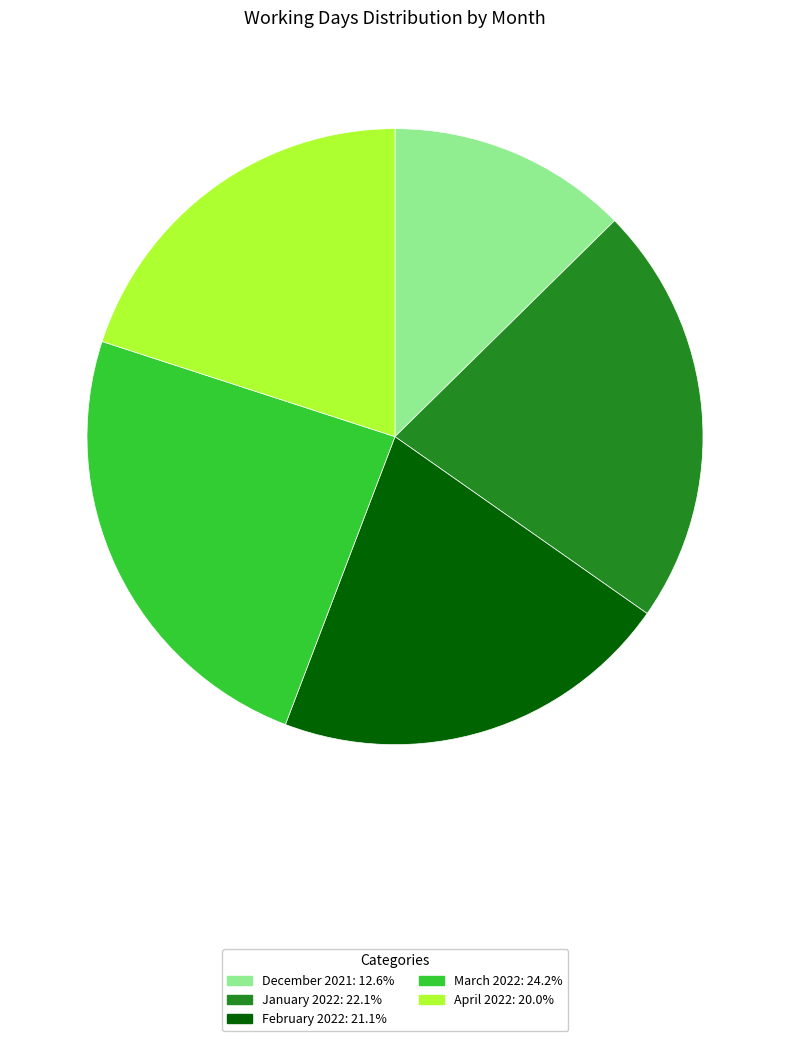

Does any single category account for the majority?

No